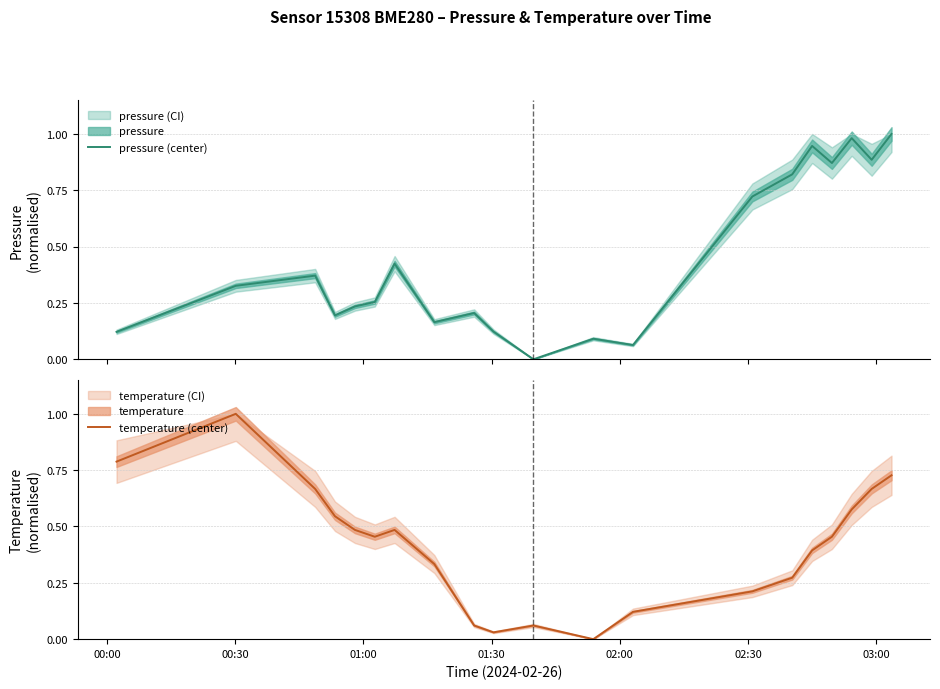

What is the maximum value for temperature (center)?

1.0